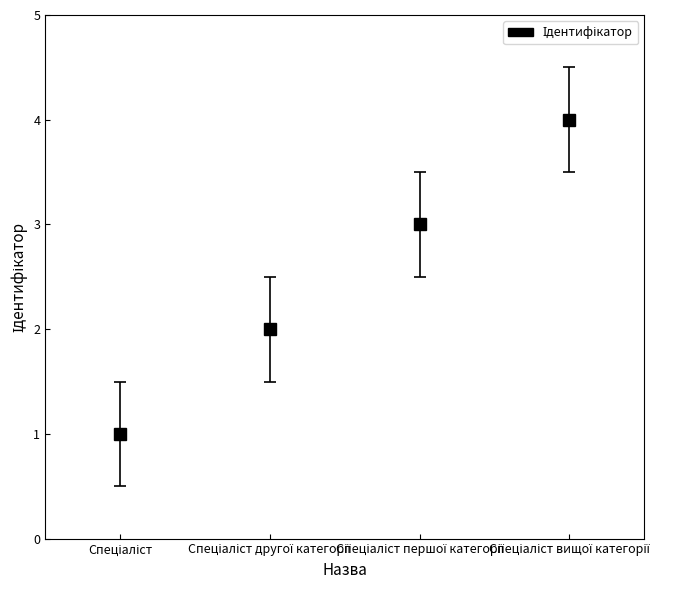

What is the value of the 2nd bar from the left?

2